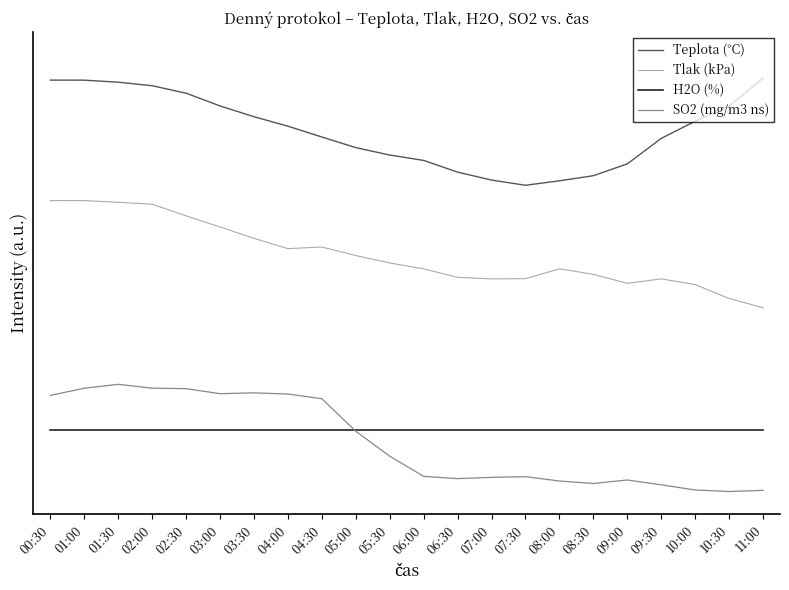

Between 02:30 and 10:30, which series saw the biggest shift?

SO2 (mg/m3 ns)